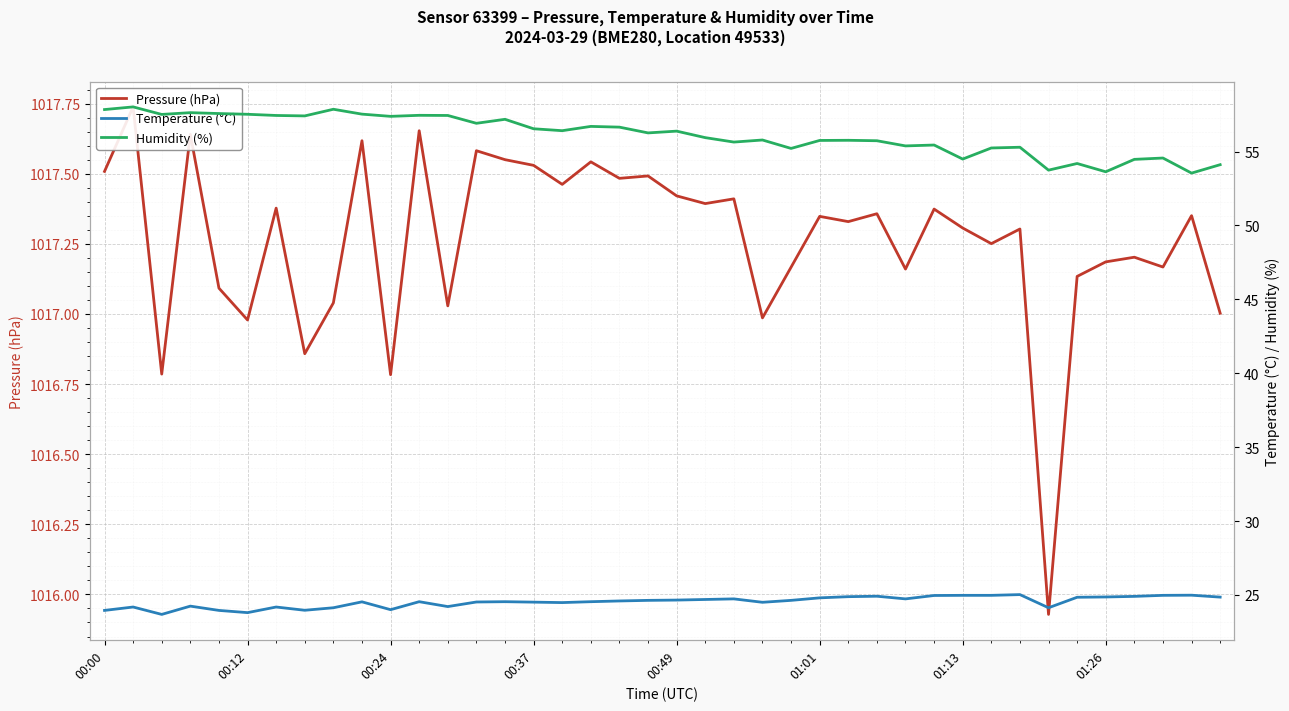

Reading left to right, list all the values displayed in this chart.

Pressure (hPa): 1017.5	1017.7	1016.8	1017.6	1017.1	1017.0	1017.4	1016.9	1017.0	1017.6	1016.8	1017.7	1017.0	1017.6	1017.5	1017.5	1017.5	1017.5	1017.5	1017.5	1017.4	1017.4	1017.4	1017.0	1017.2	1017.3	1017.3	1017.4	1017.2	1017.4	1017.3	1017.3	1017.3	1015.9	1017.1	1017.2	1017.2	1017.2	1017.4	1017.0
Temperature (°C): 23.9	24.2	23.7	24.2	23.9	23.8	24.2	24.0	24.1	24.5	24.0	24.5	24.2	24.5	24.5	24.5	24.5	24.5	24.6	24.6	24.6	24.7	24.7	24.5	24.6	24.8	24.9	24.9	24.7	25.0	25.0	25.0	25.0	24.1	24.8	24.9	24.9	25.0	25.0	24.9
Humidity (%): 57.8	58.0	57.5	57.6	57.6	57.5	57.4	57.4	57.9	57.5	57.4	57.5	57.4	56.9	57.2	56.5	56.4	56.7	56.6	56.3	56.4	55.9	55.6	55.8	55.2	55.8	55.8	55.7	55.4	55.4	54.5	55.2	55.3	53.7	54.2	53.6	54.5	54.6	53.5	54.1